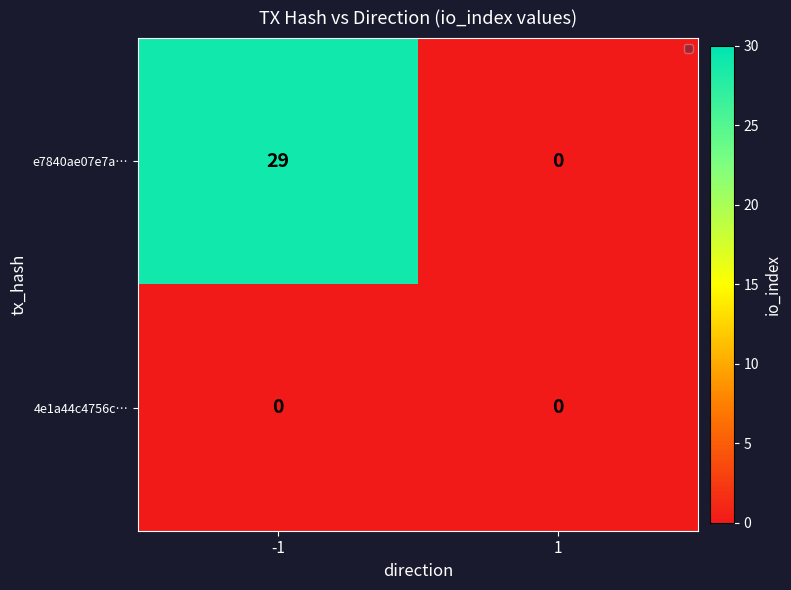

At which label does e7840ae07e7a… reach its peak?

-1